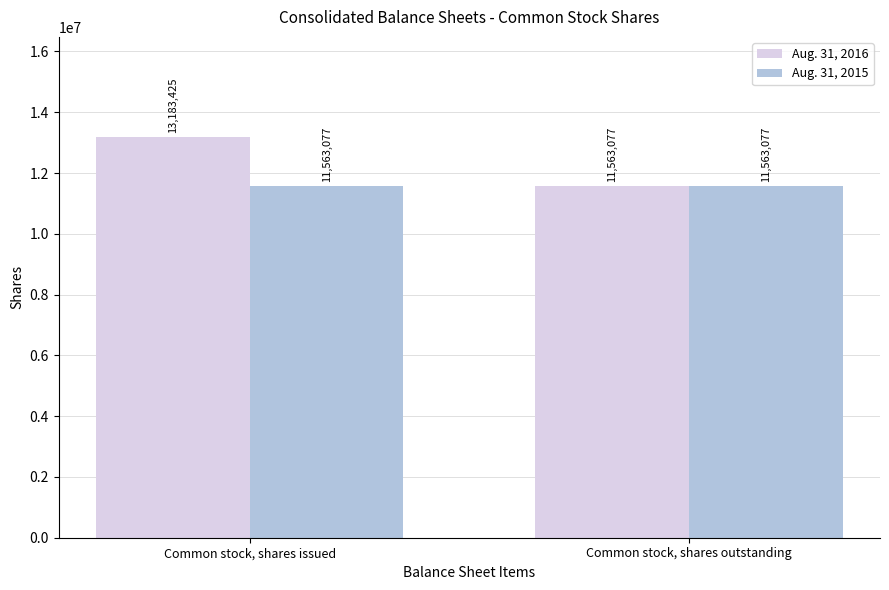

The value of Aug. 31, 2016 at Common stock, shares issued is 13183425. True or false?

True